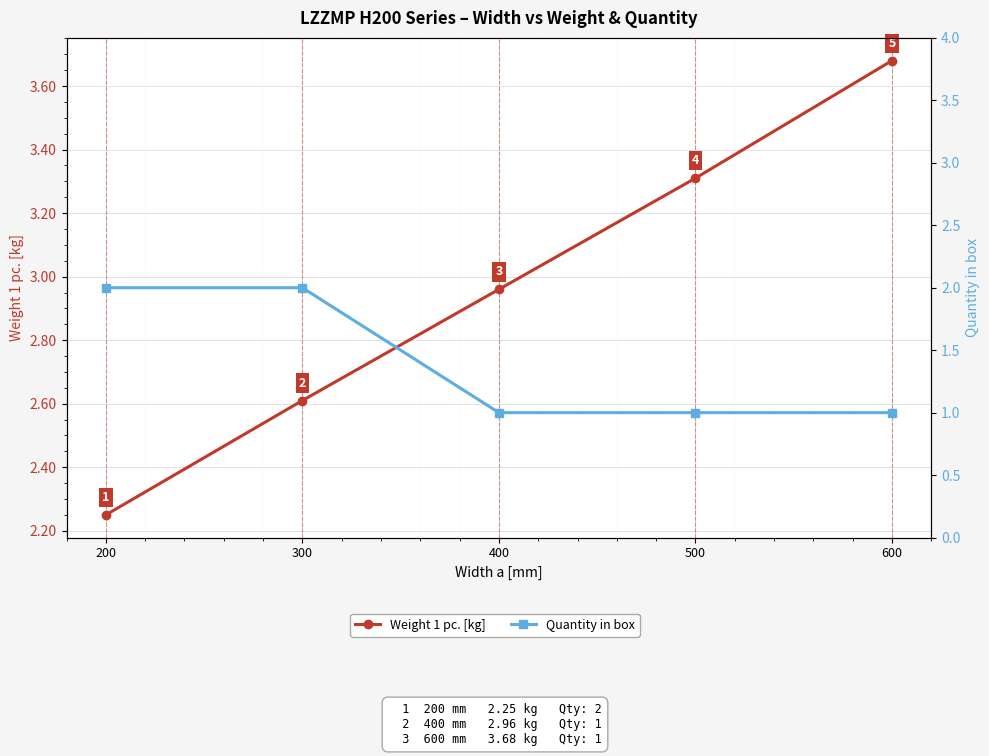

What are all the series names shown in the legend?

Weight 1 pc. [kg], Quantity in box